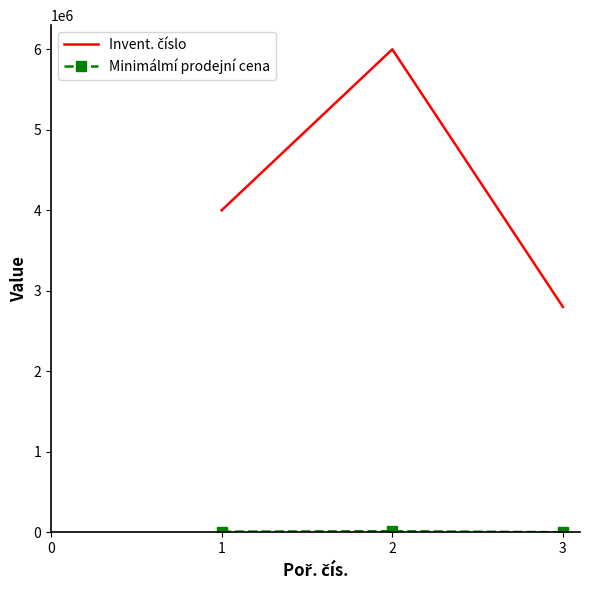

What is the value of the Invent. číslo point at the 3rd from the left?

2800290